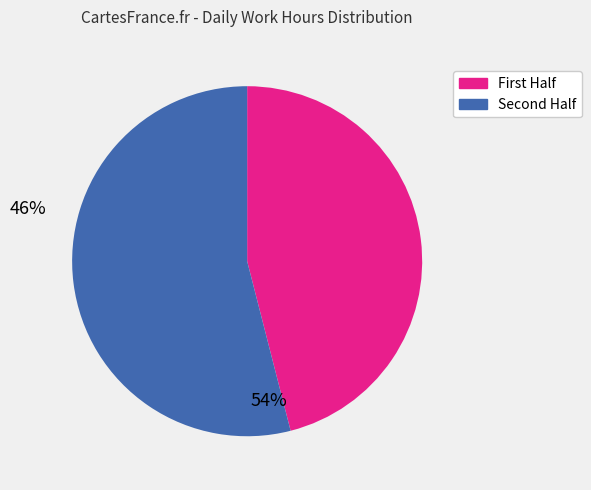

Is there a majority slice in this chart?

Yes